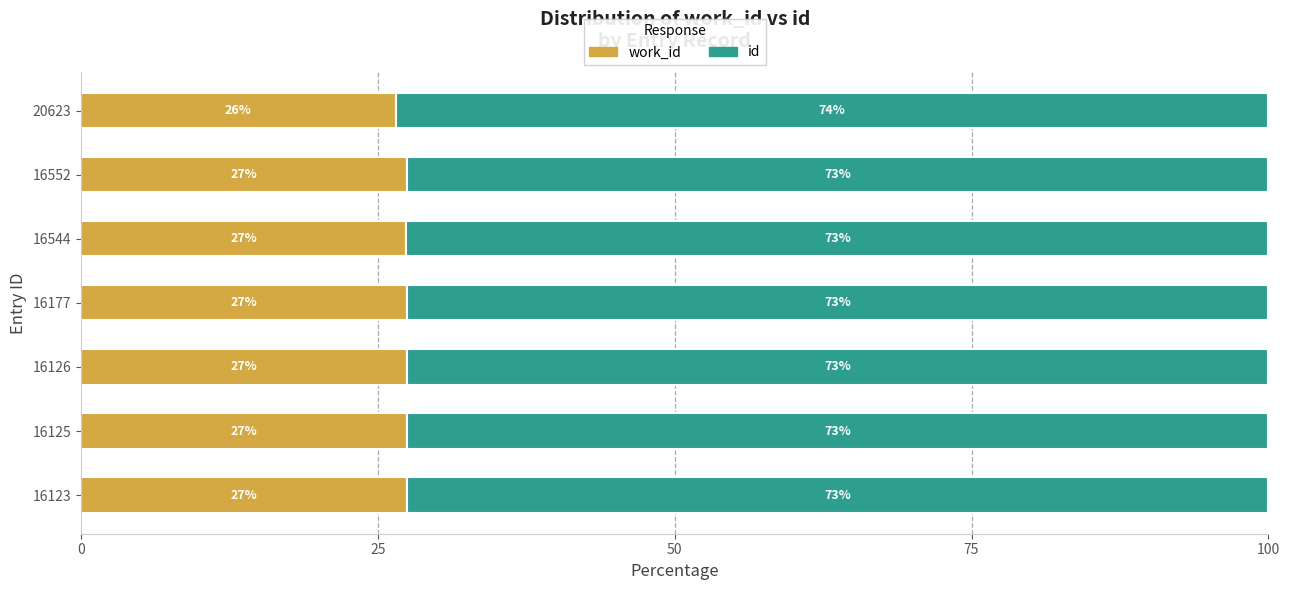

What is the average value of the work_id series?

27.3